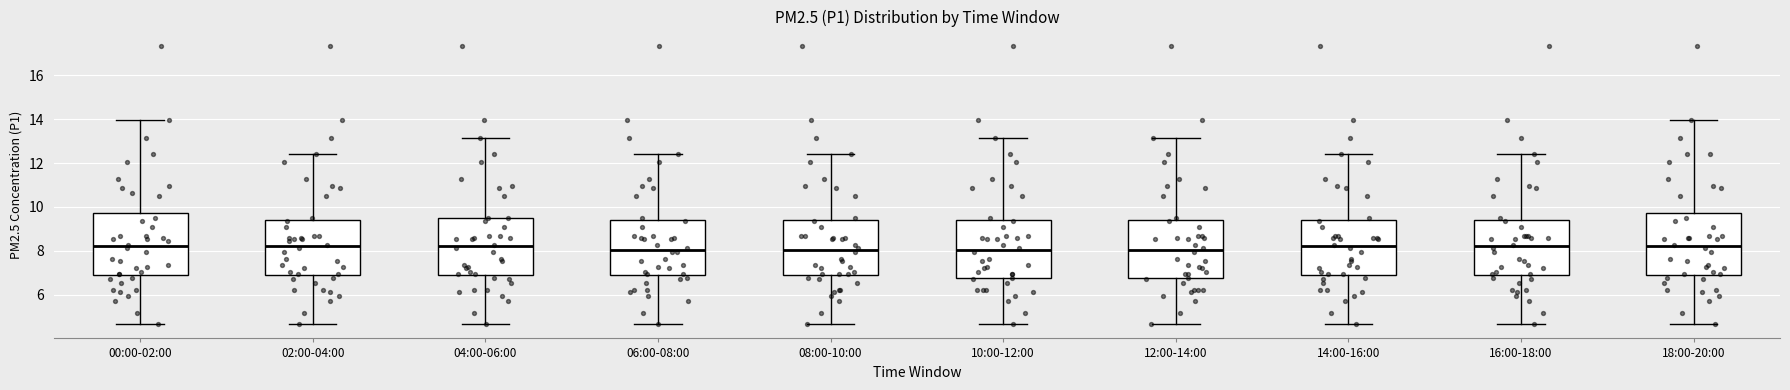

Reading left to right, transcribe this box plot: for each box, give where its median line is, the range the box spans, and where its two whiskers end, as read against the y-axis. The values are not printed on the chart, so give them approximately, as read against the axis.

00:00-02:00: median 8.2, box 7.0 to 9.8, whiskers 4.6 to 14.0
02:00-04:00: median 8.2, box 7.0 to 9.4, whiskers 4.6 to 12.4
04:00-06:00: median 8.2, box 7.0 to 9.6, whiskers 4.6 to 13.2
06:00-08:00: median 8.0, box 7.0 to 9.4, whiskers 4.6 to 12.4
08:00-10:00: median 8.0, box 7.0 to 9.4, whiskers 4.6 to 12.4
10:00-12:00: median 8.0, box 6.8 to 9.4, whiskers 4.6 to 13.2
12:00-14:00: median 8.0, box 6.8 to 9.4, whiskers 4.6 to 13.2
14:00-16:00: median 8.2, box 7.0 to 9.4, whiskers 4.6 to 12.4
16:00-18:00: median 8.2, box 7.0 to 9.4, whiskers 4.6 to 12.4
18:00-20:00: median 8.2, box 7.0 to 9.8, whiskers 4.6 to 14.0